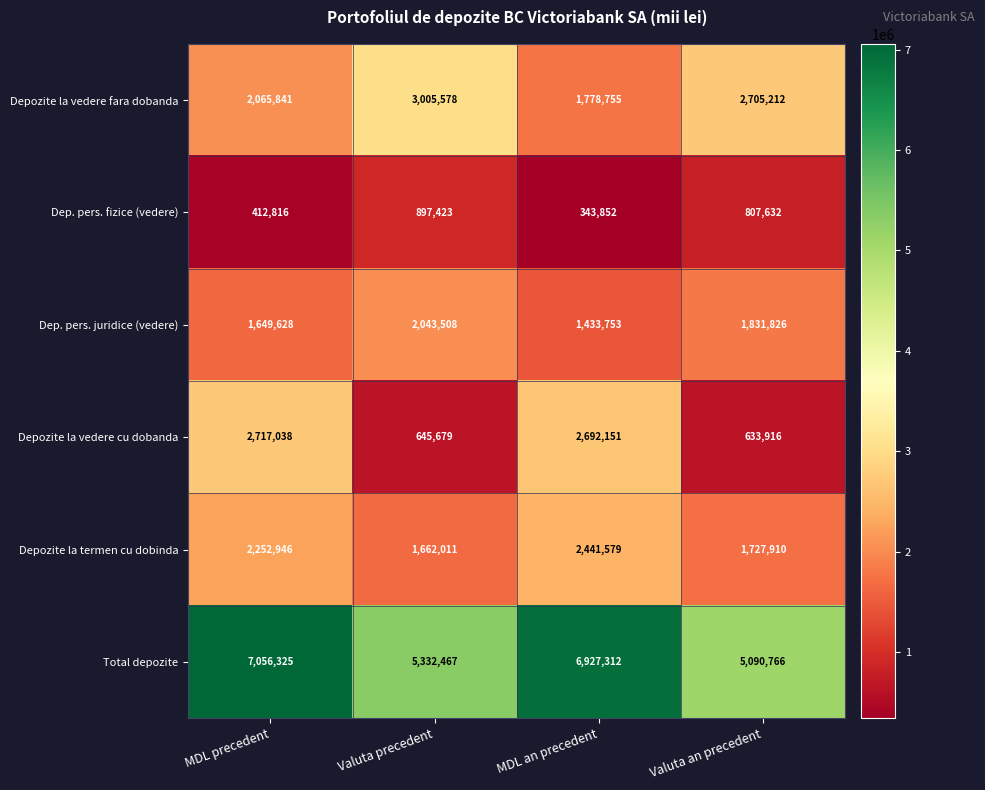

Reading left to right, extract all data points from this chart.

Depozite la vedere fara dobanda: 2065841	3005578	1778755	2705212
Dep. pers. fizice (vedere): 412816	897423	343852	807632
Dep. pers. juridice (vedere): 1649628	2043508	1433753	1831826
Depozite la vedere cu dobanda: 2717038	645679	2692151	633916
Depozite la termen cu dobinda: 2252946	1662011	2441579	1727910
Total depozite: 7056325	5332467	6927312	5090766